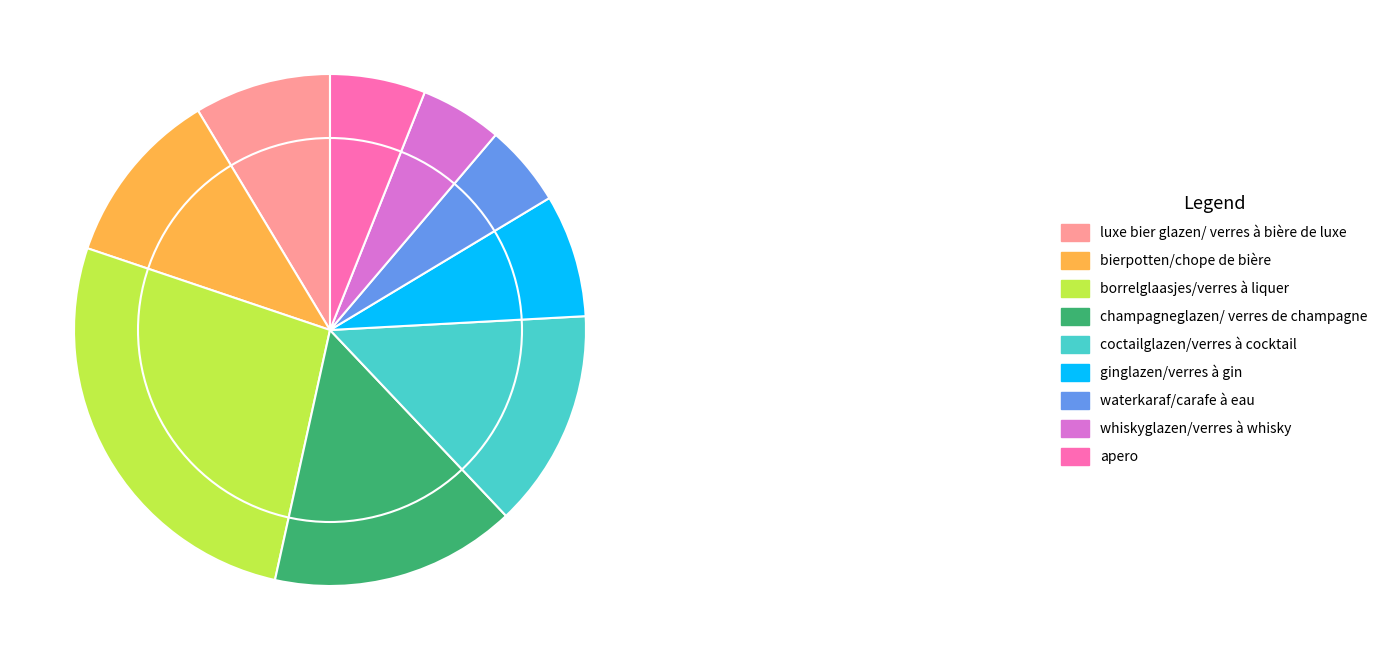

Which has a higher value, ginglazen/verres à gin or borrelglaasjes/verres à liquer?

borrelglaasjes/verres à liquer